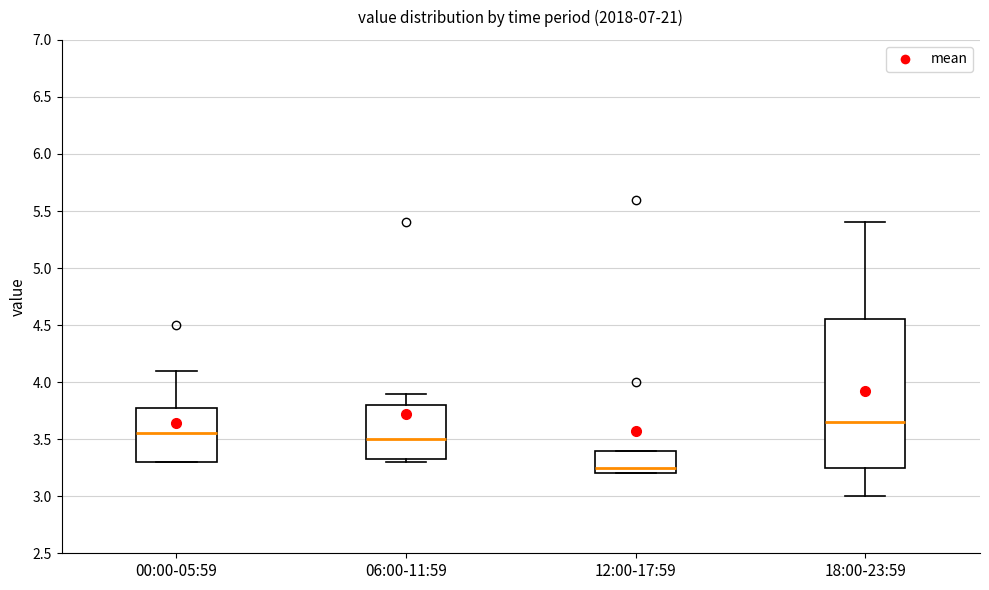

Comparing the boxes themselves (not the whiskers), which one is the tallest?

18:00-23:59